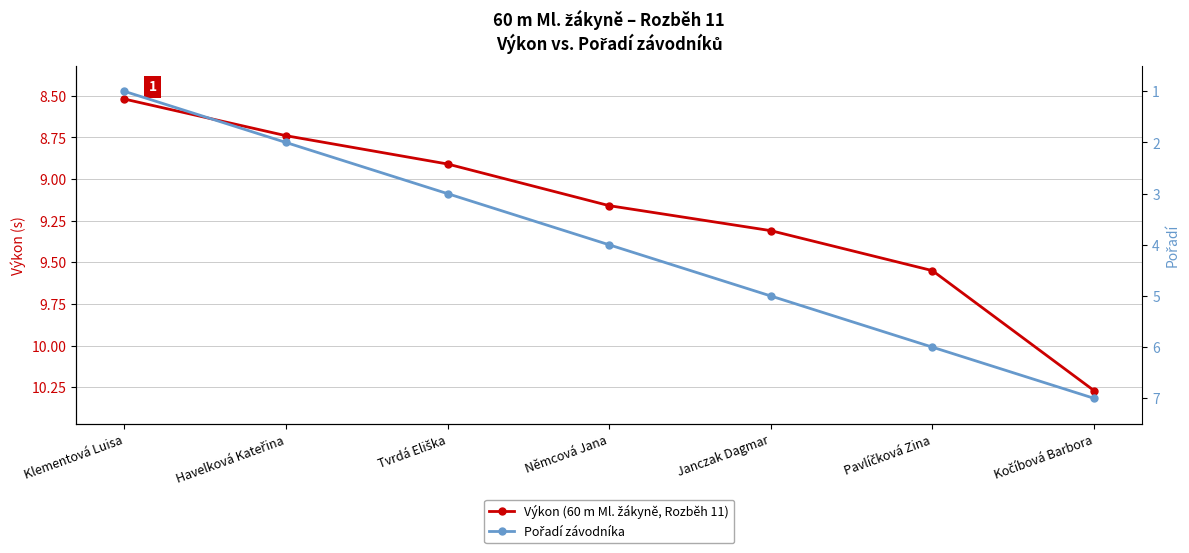

True or false: Pořadí závodníka has a value of 1.7 at Klementová Luisa.

False